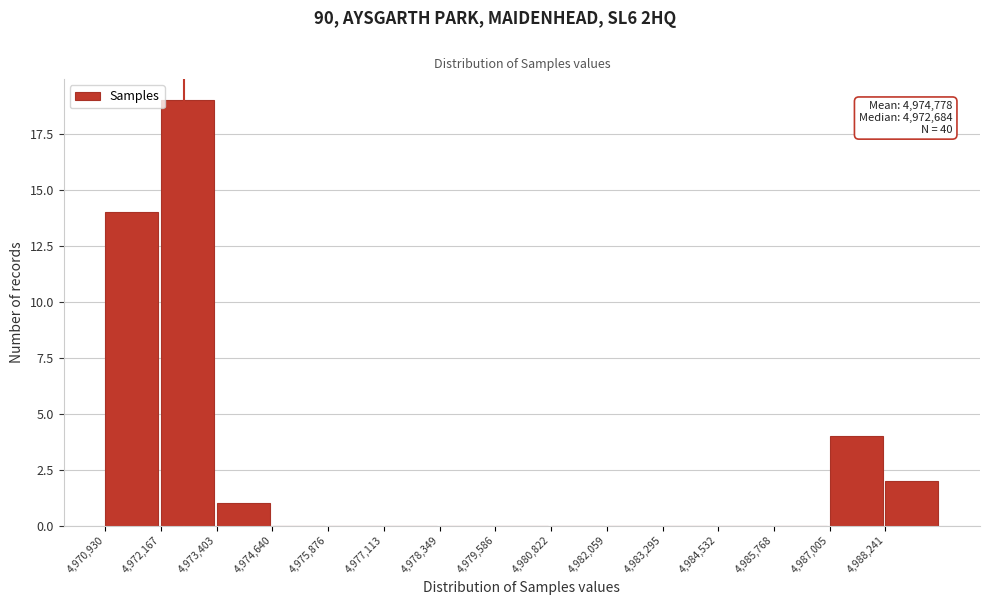

Which range on the x-axis has the tallest bar?

4972200 to 4973400